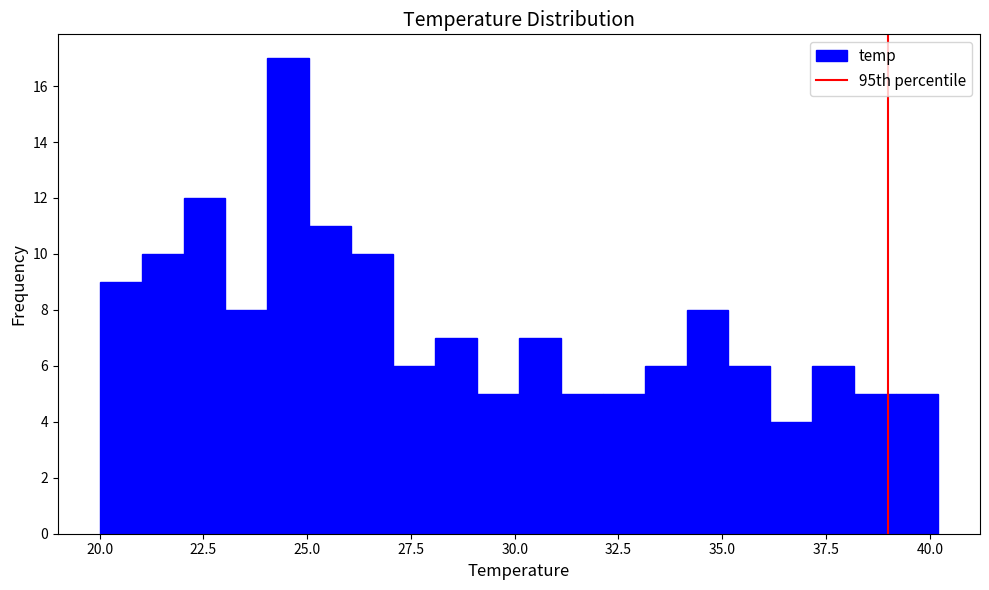

Around what value on the x-axis is the tallest bar? Give the approximate position of its centre, as read against the axis.

24.5